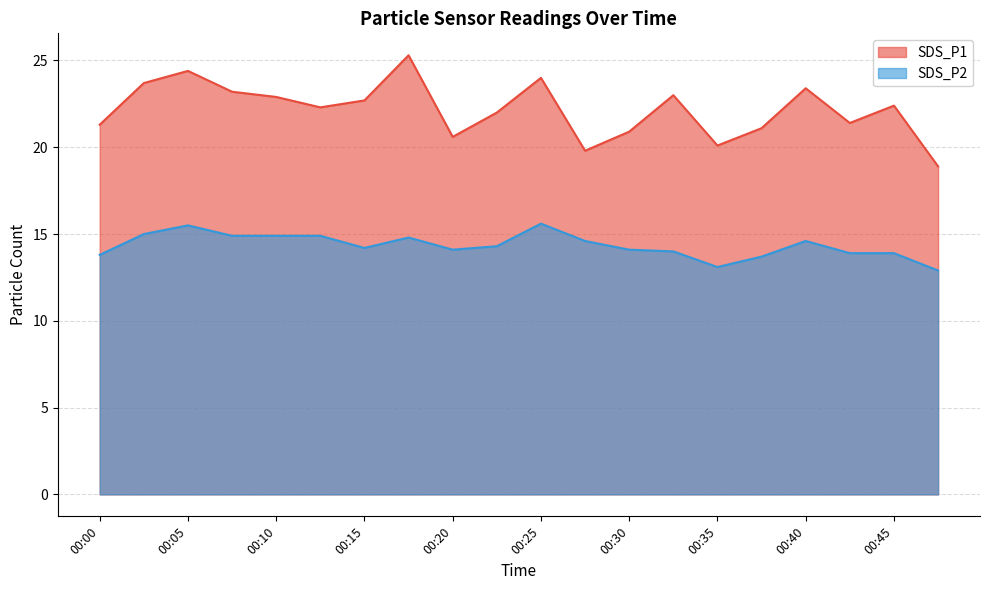

Where does the SDS_P1 series first go above 22?

00:02